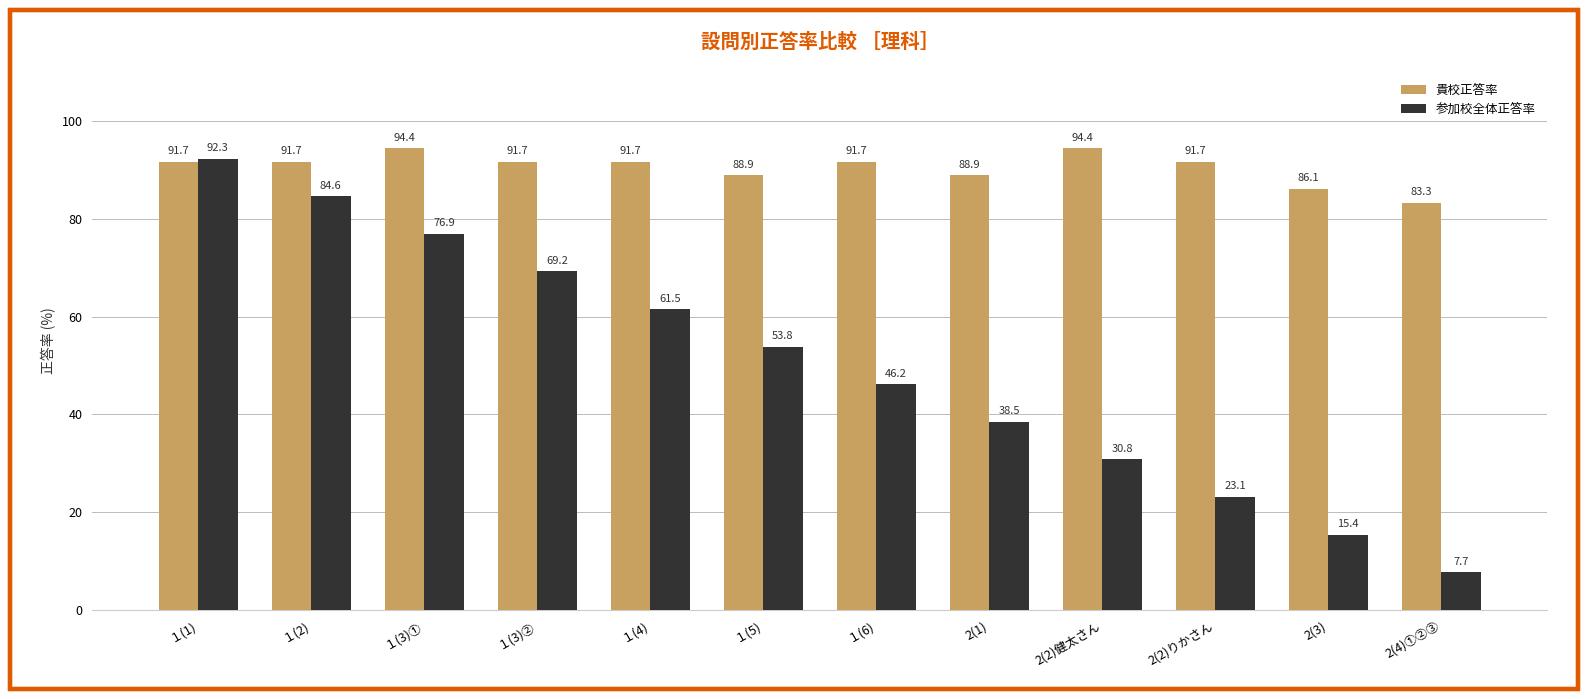

Which series has the largest total across all categories?

貴校正答率